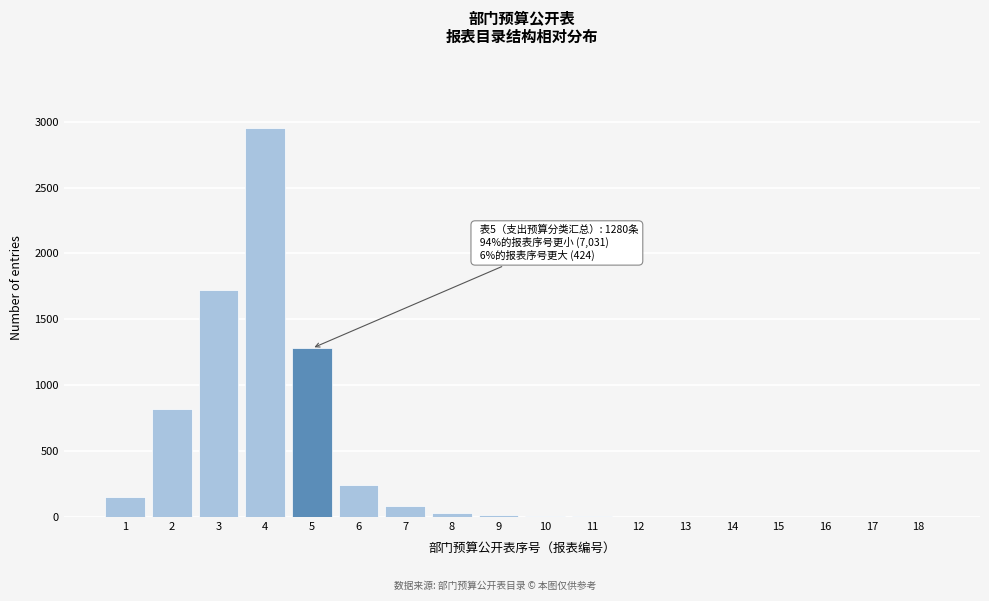

The value at 4 is 2950. True or false?

True